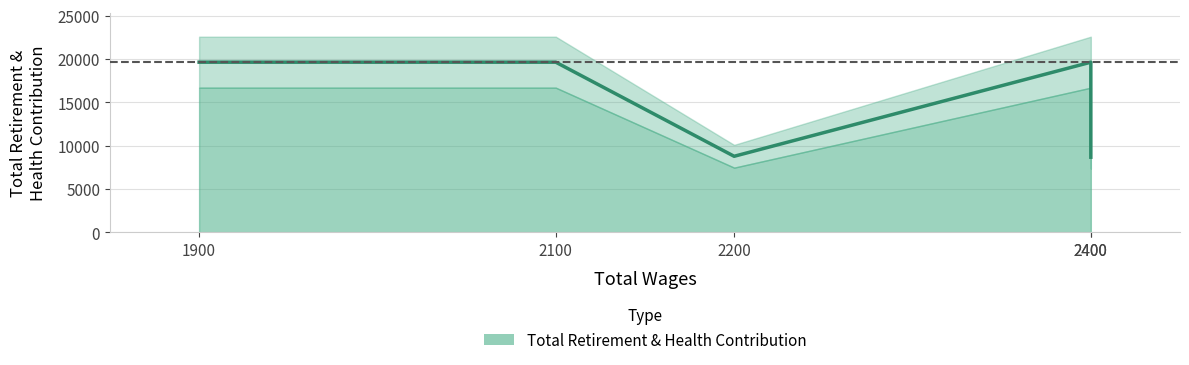

How many lines are shown in the chart?

1